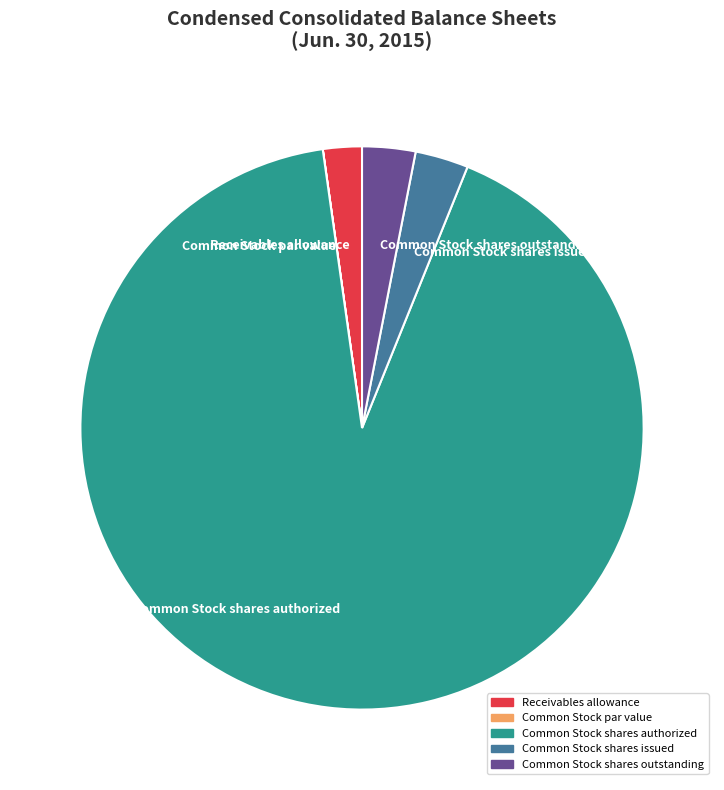

True or false: Common Stock shares outstanding accounts for 3% of the total.

True